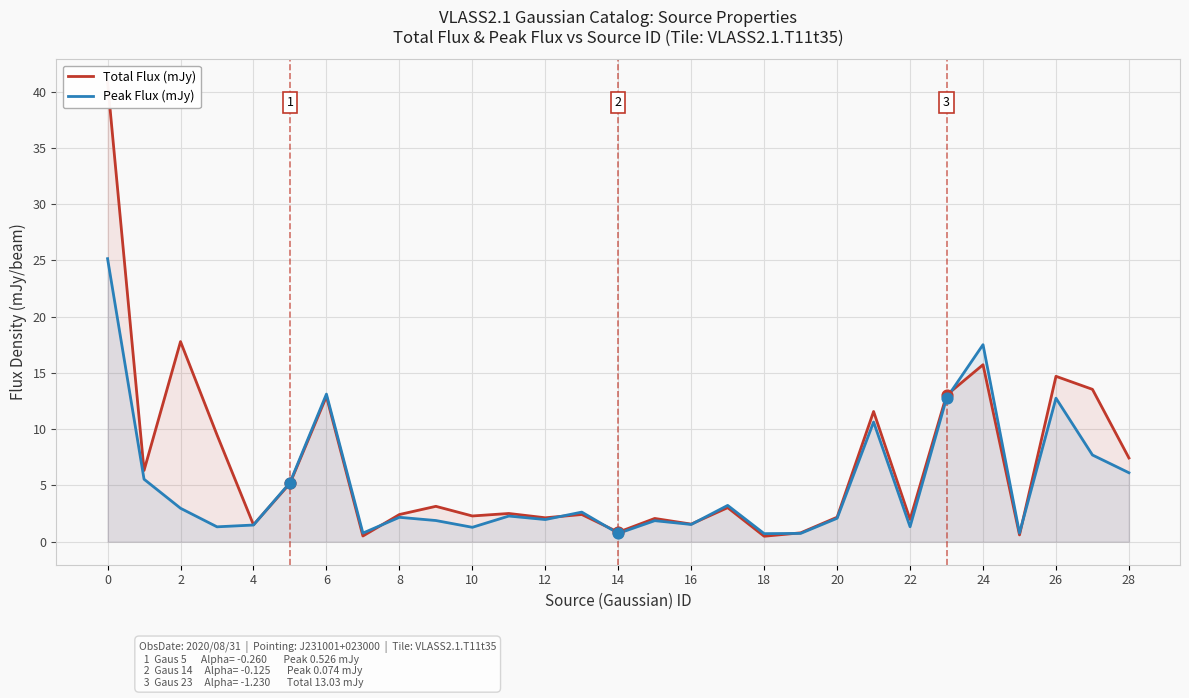

Which series contains the highest Y value?

Total Flux (mJy)